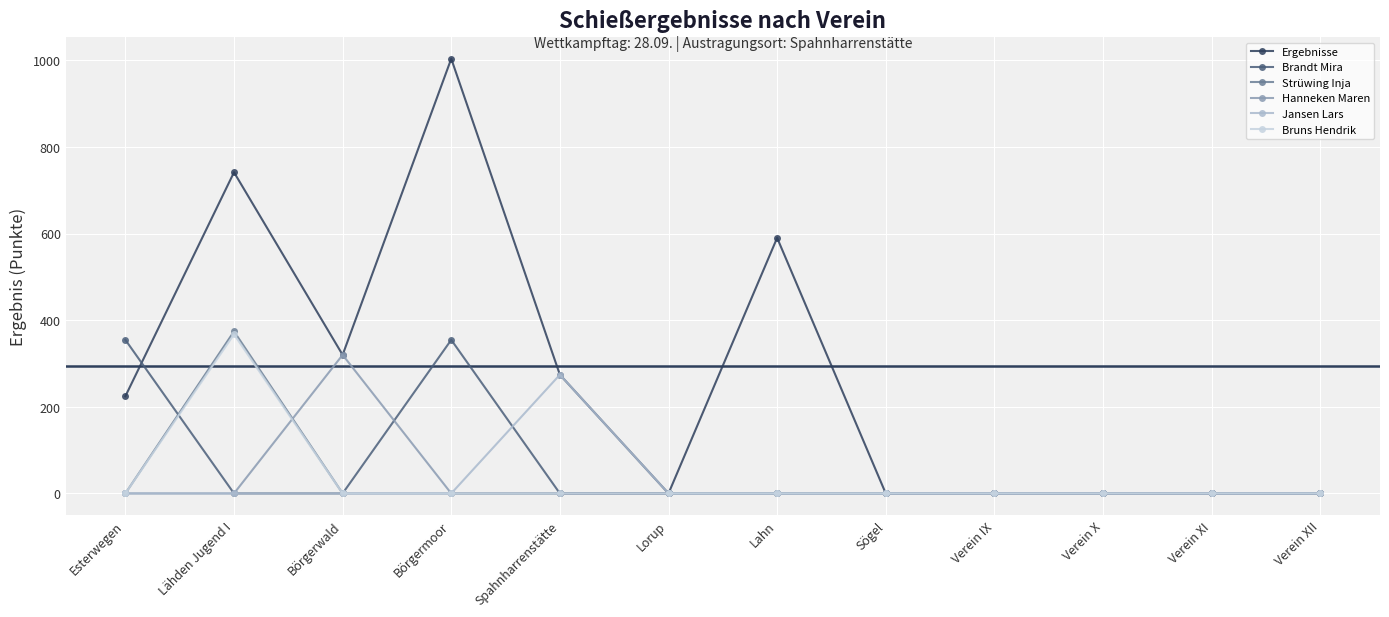

Does the chart display data point markers on the line(s)?

Yes